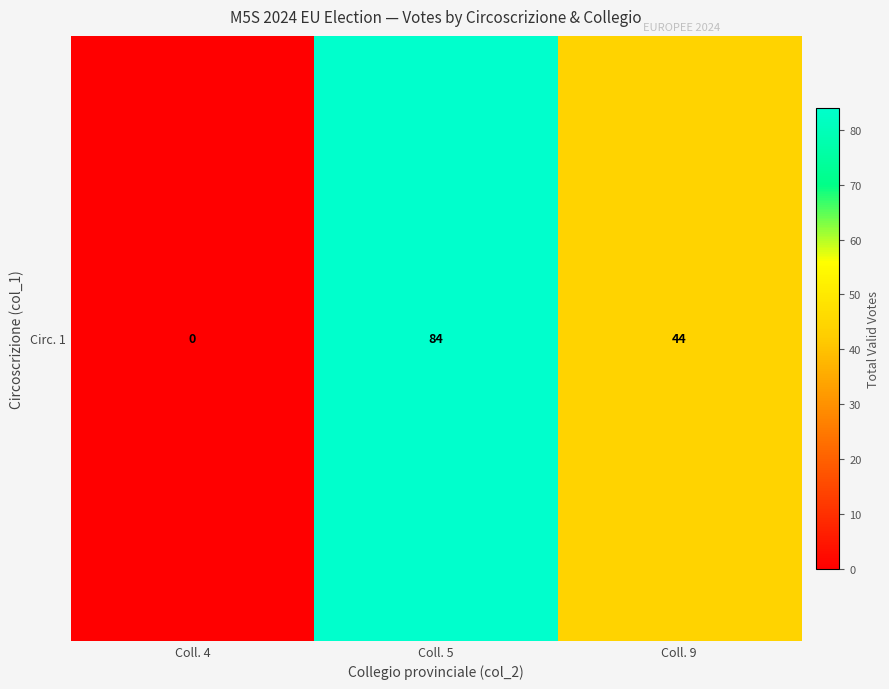

What is the greatest value displayed?

84